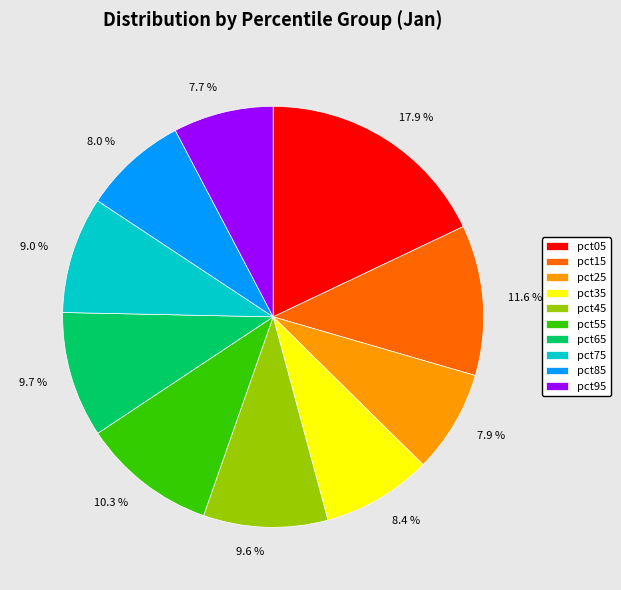

Is there any slice that represents more than half of the pie?

No